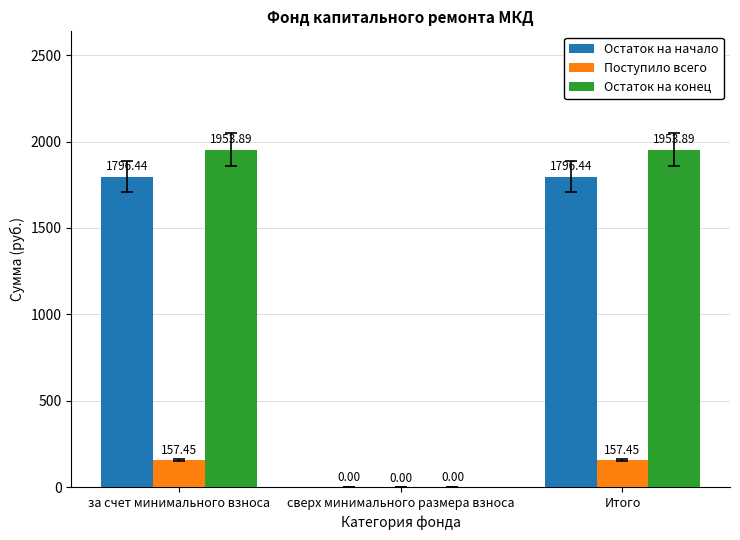

How many groups of bars are there?

3